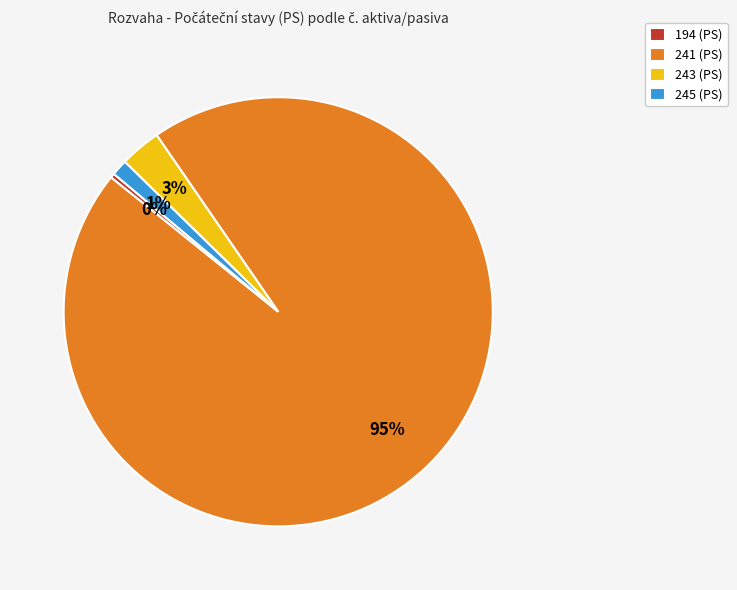

Which category has the biggest portion of the pie?

241 (PS)